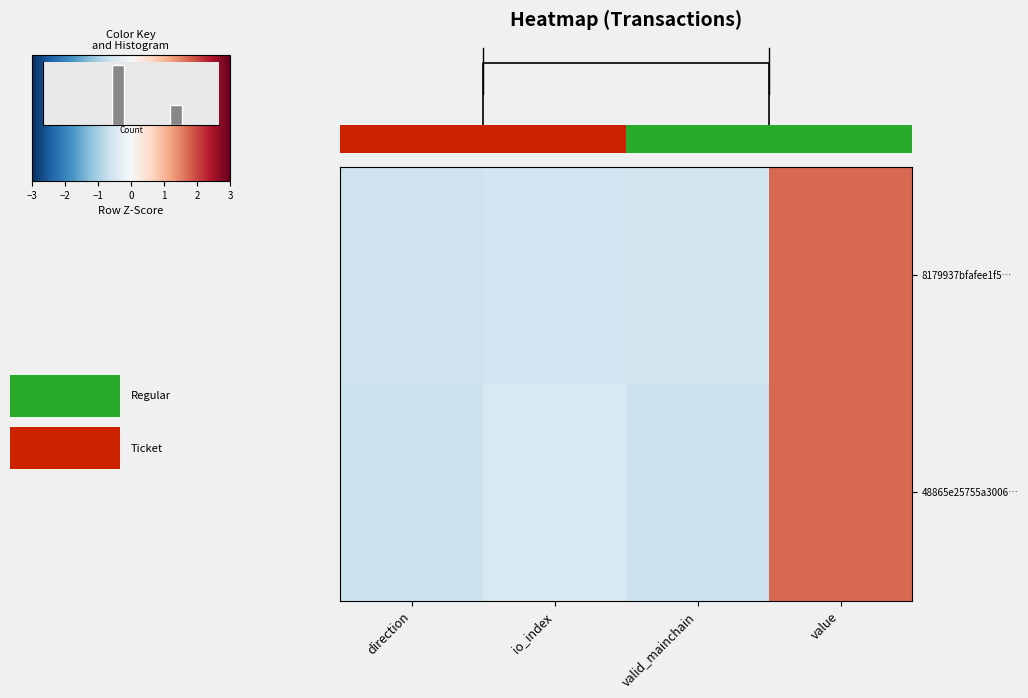

At which label does 48865e25755a3006… first exceed 0?

value